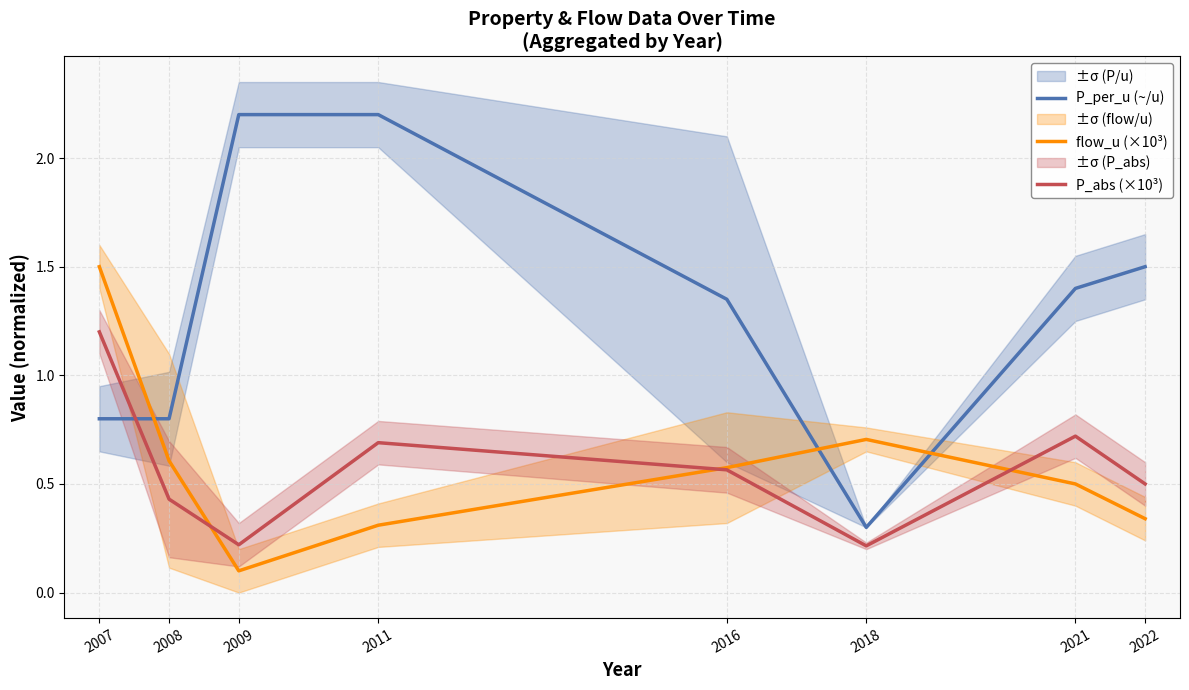

Does the chart display data point markers on the line(s)?

No